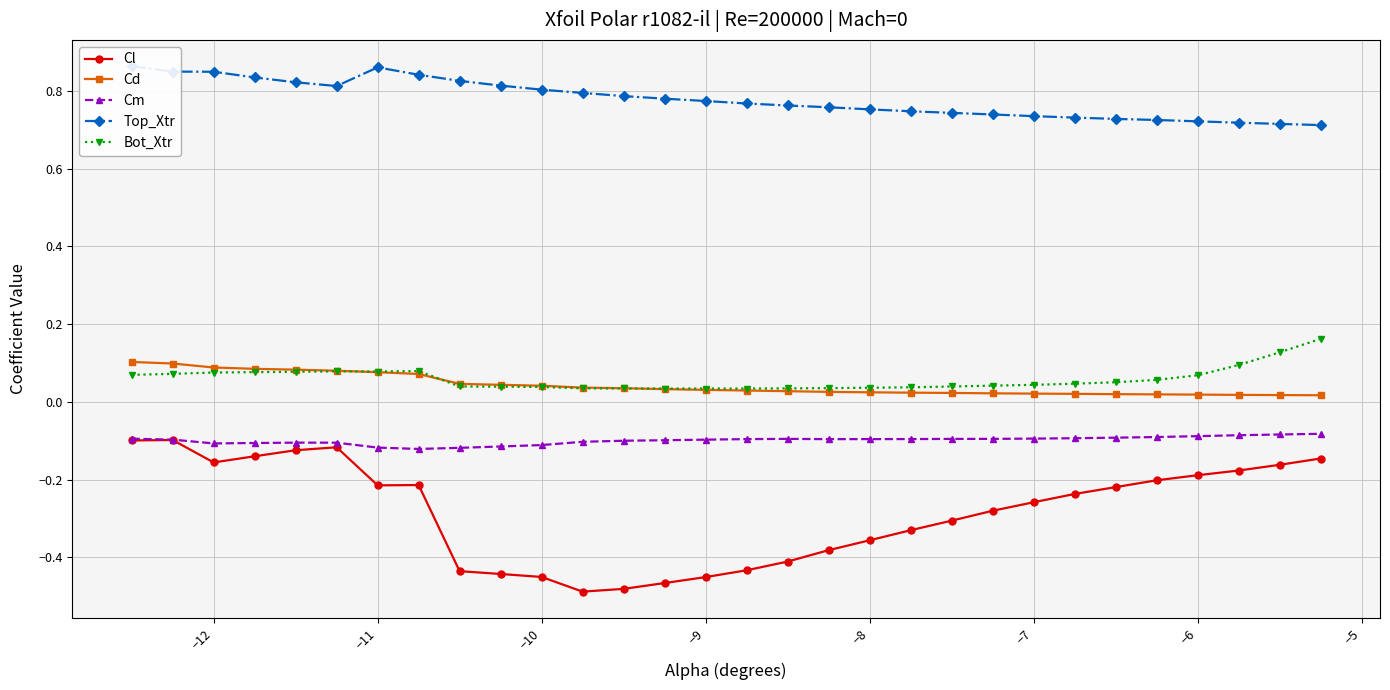

At which category does Cl reach its first local valley?

−12